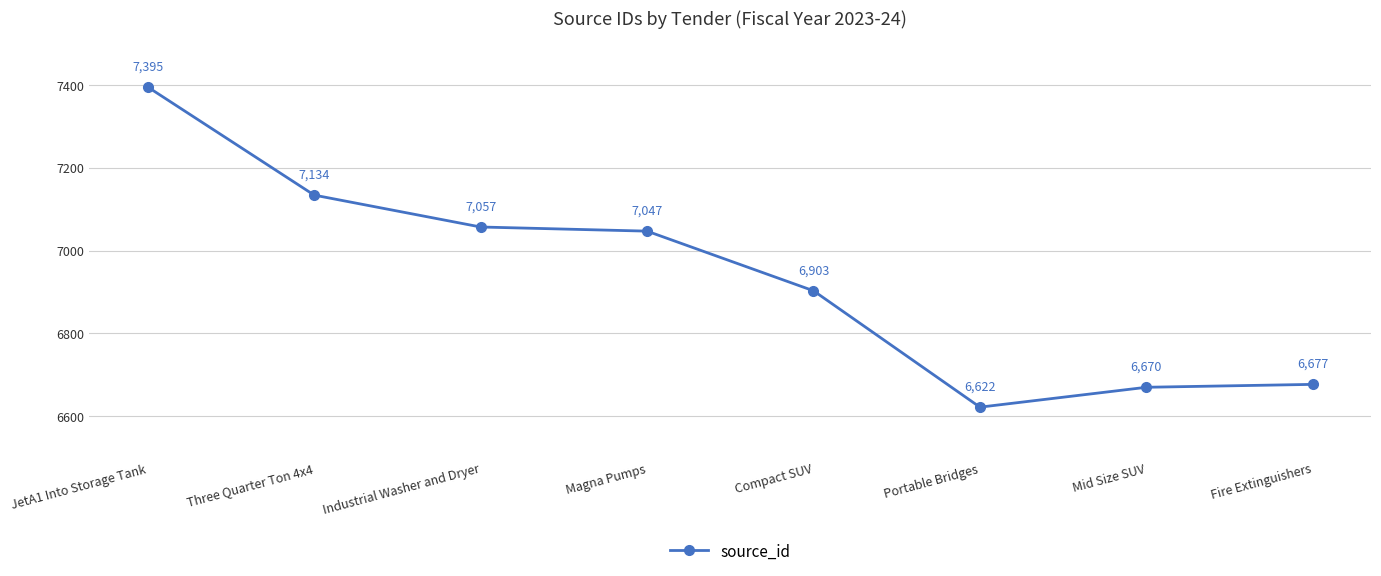

How many data points are less than 7047?

4